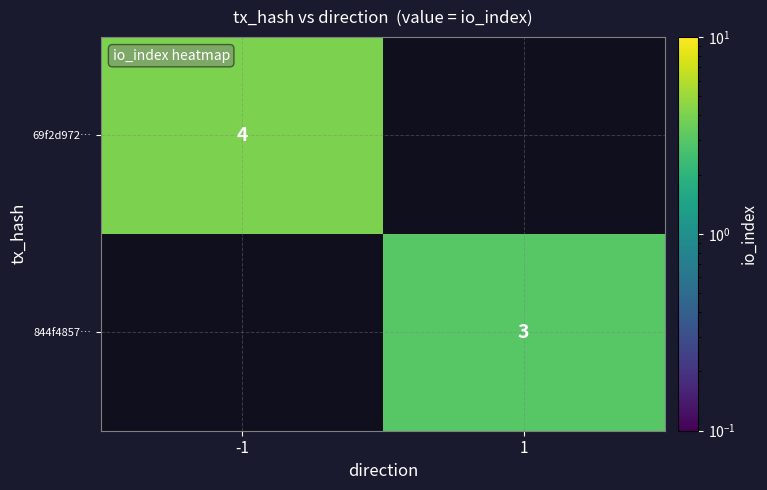

The 69f2d972… series shows 4 at -1. True or false?

True